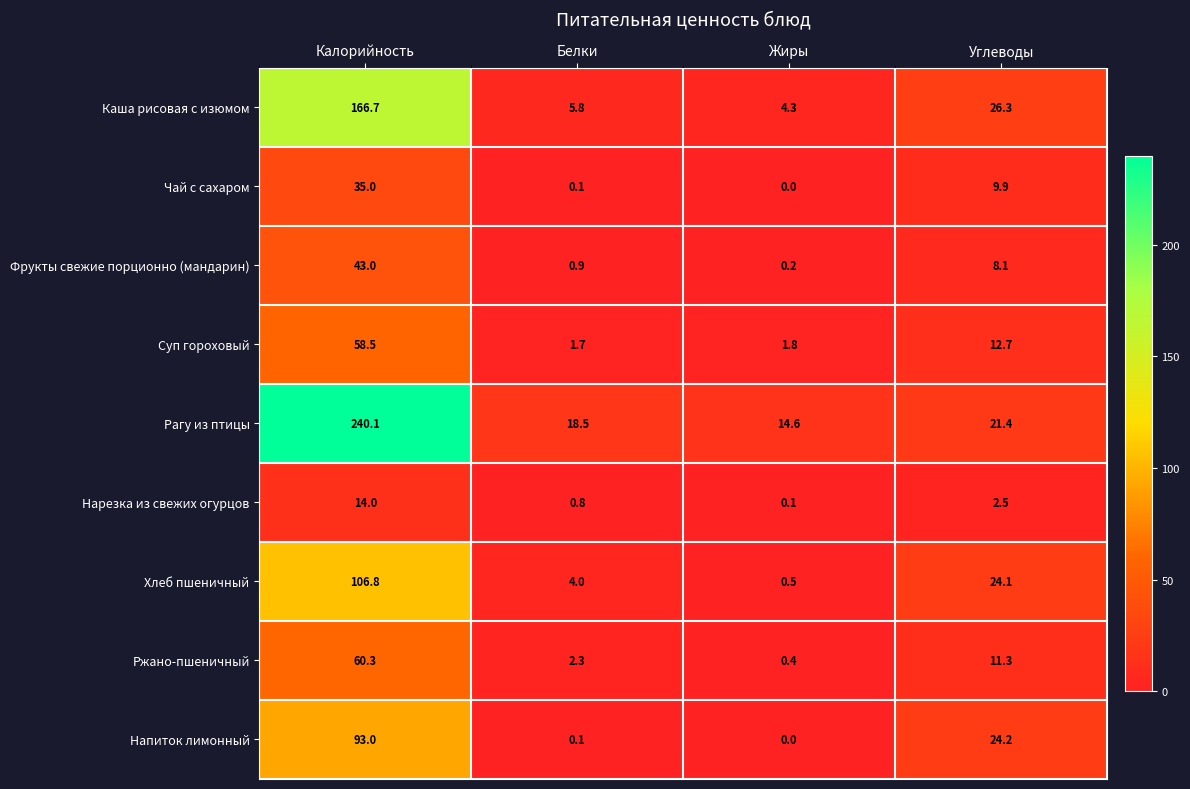

Rank the categories by Нарезка из свежих огурцов value from highest to lowest.

Калорийность, Углеводы, Белки, Жиры